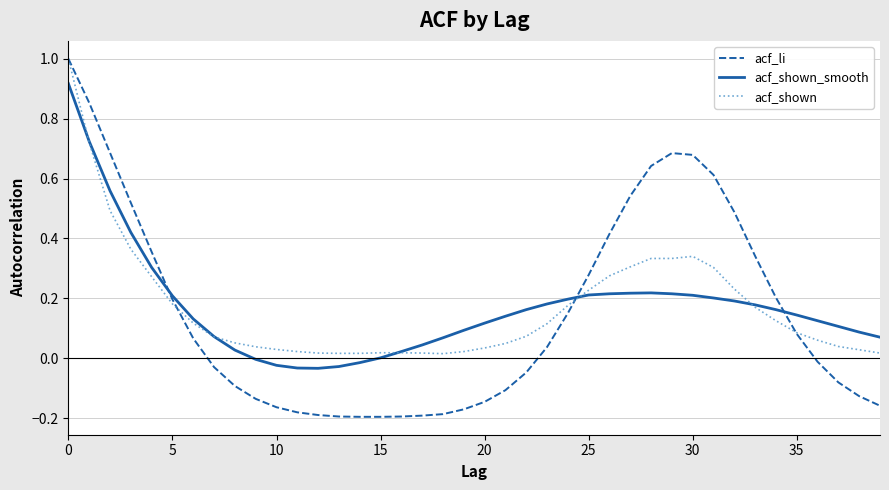

What are all the series names shown in the legend?

acf_li, acf_shown_smooth, acf_shown